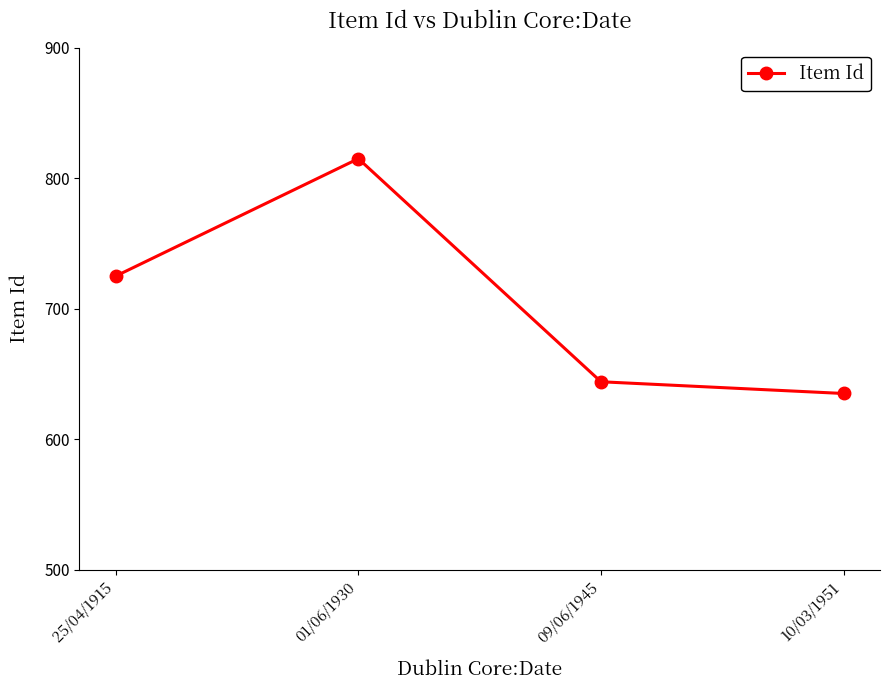

How many points are higher than both their immediate neighbors (excluding endpoints)?

1